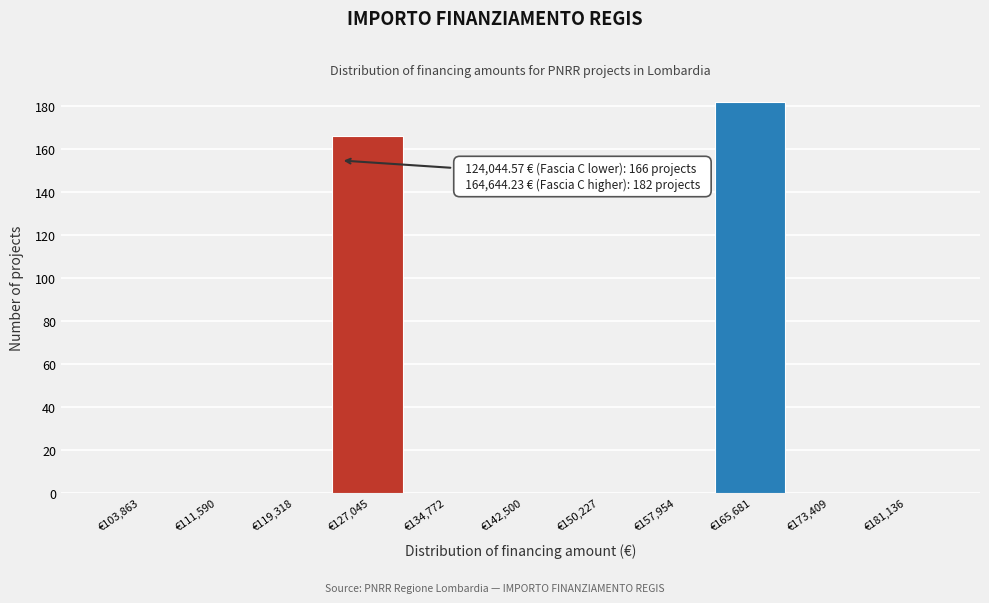

Over which range of the x-axis is the bar tallest?

162000 to 170000